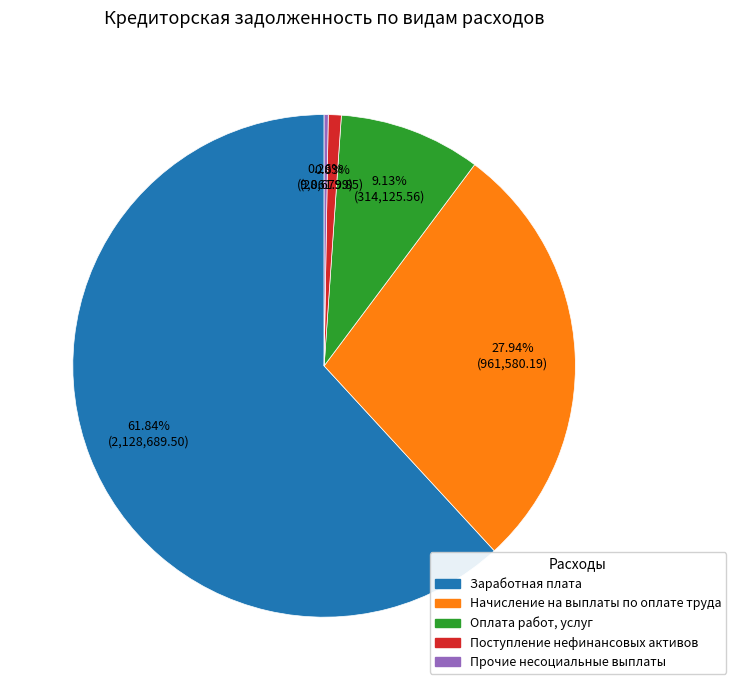

To the nearest percent, what is the difference between the Заработная плата and Оплата работ, услуг slice percentages?

53%